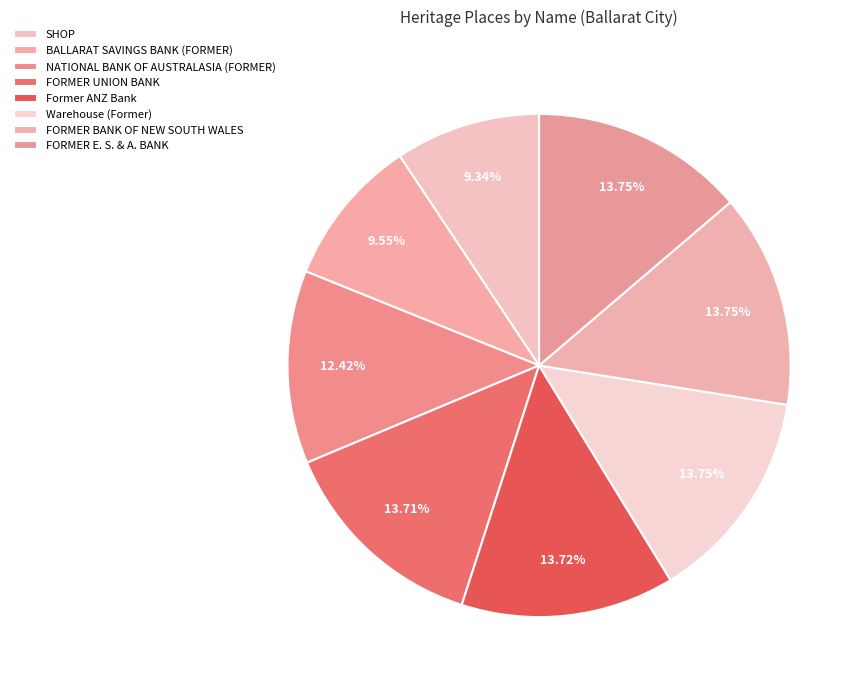

What is the change in value from SHOP to Warehouse (Former)?

+56986